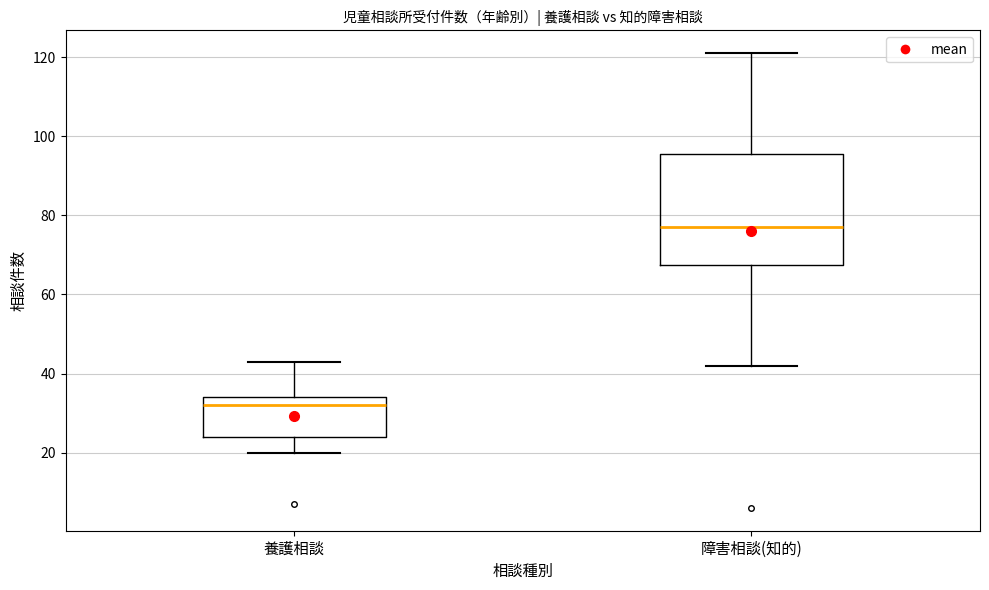

Reading left to right, read every box against the y-axis: the position of its median line, the range the box covers, and the ends of its whiskers. The values are not printed on the chart, so give them approximately, as read against the axis.

養護相談: median 32, box 24 to 34, whiskers 20 to 44
障害相談(知的): median 78, box 68 to 96, whiskers 42 to 122